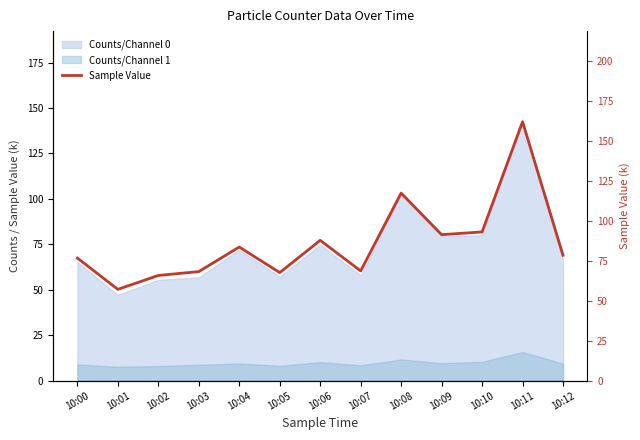

What is the difference between the maximum and second lowest values?

96.1